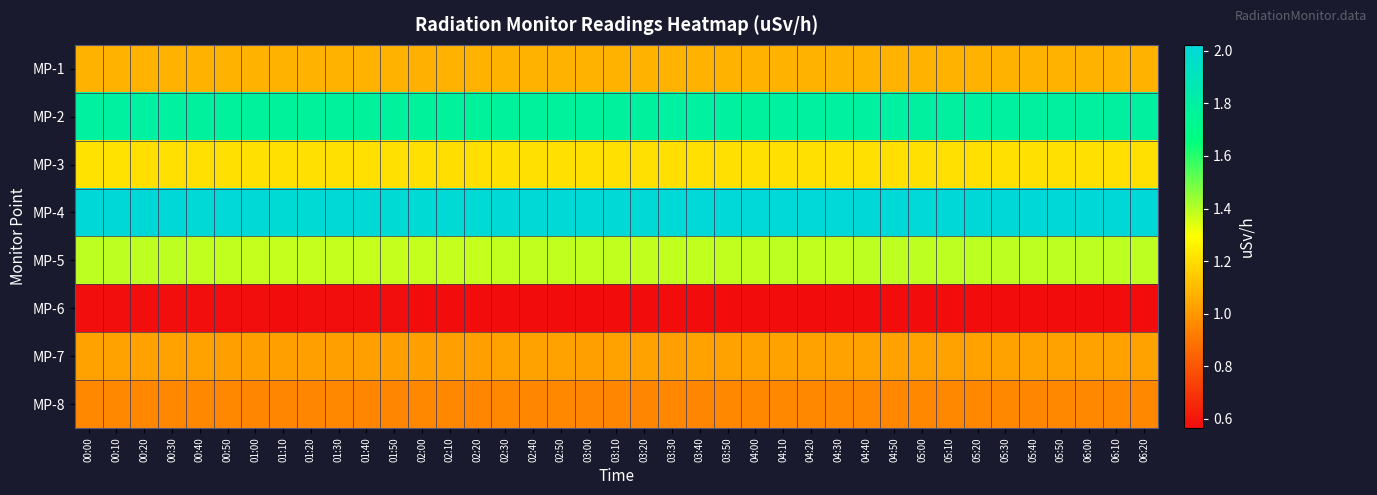

Which series has the widest spread of values?

MP-2